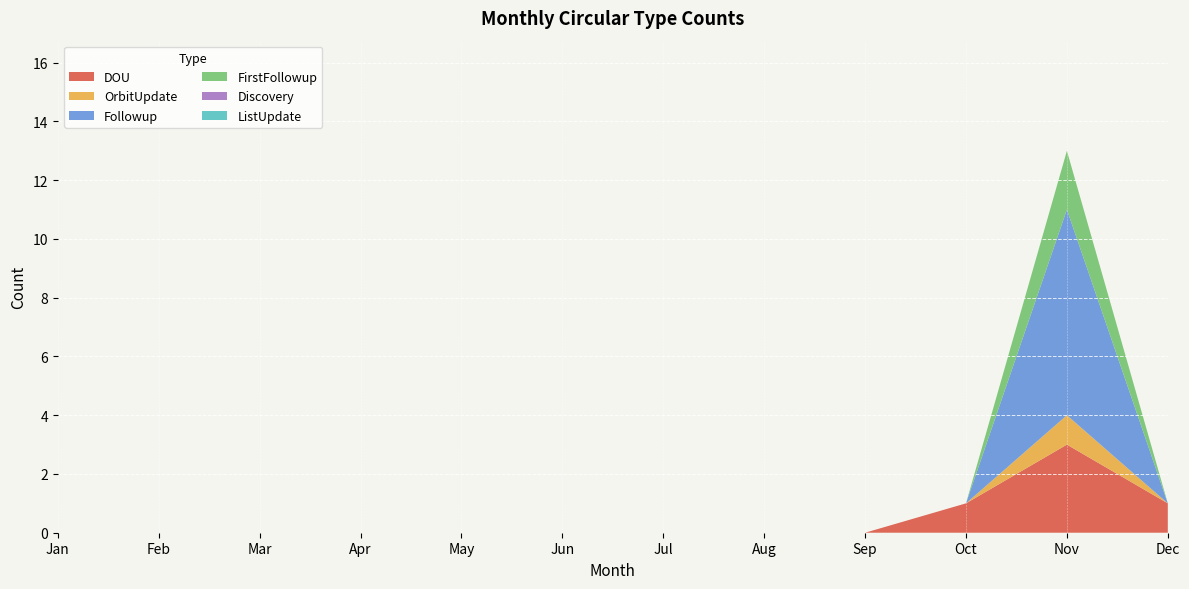

Reading left to right, what are all the values shown in this chart?

DOU: 0	0	0	0	0	0	0	0	0	1	3	1
OrbitUpdate: 0	0	0	0	0	0	0	0	0	0	1	0
Followup: 0	0	0	0	0	0	0	0	0	0	7	0
FirstFollowup: 0	0	0	0	0	0	0	0	0	0	2	0
Discovery: 0	0	0	0	0	0	0	0	0	0	0	0
ListUpdate: 0	0	0	0	0	0	0	0	0	0	0	0